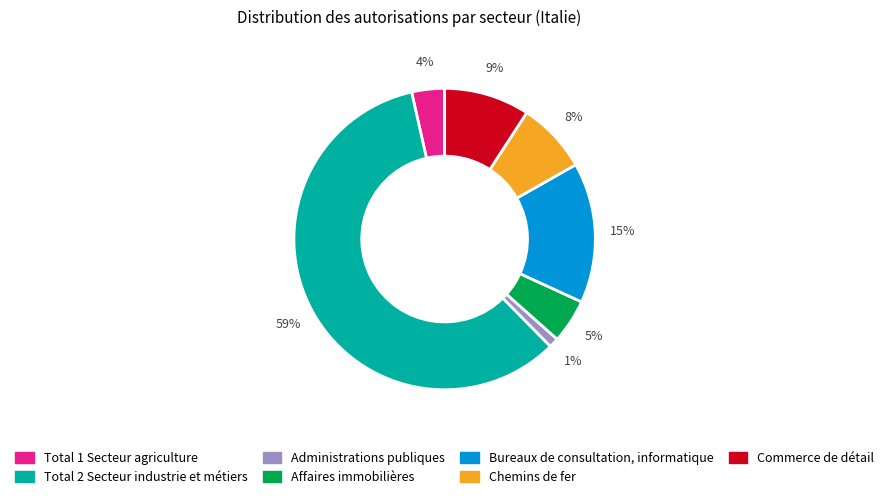

Is the sum of Administrations publiques and Commerce de détail greater than half?

No